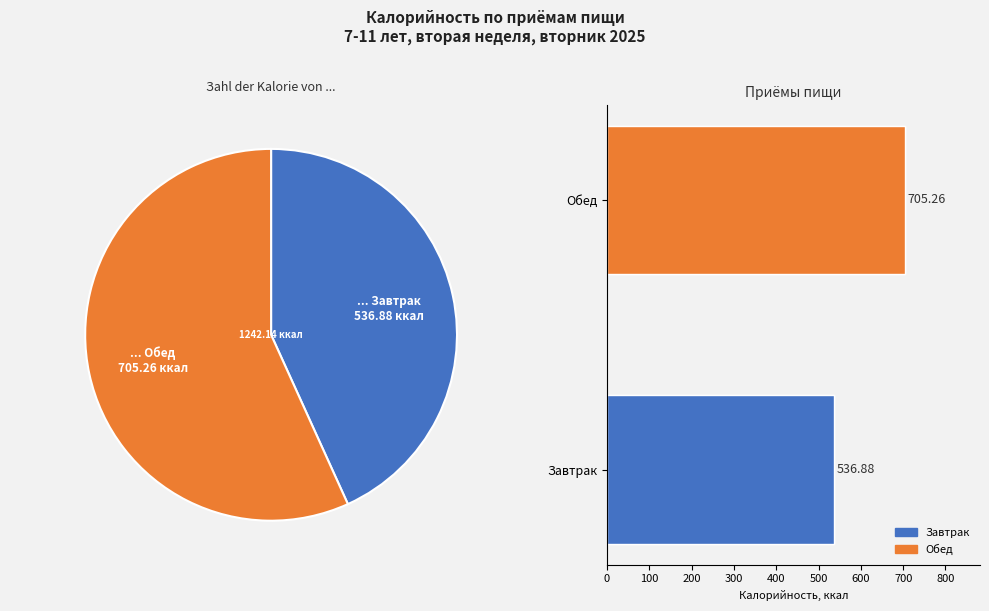

How many slices are in this pie chart?

2